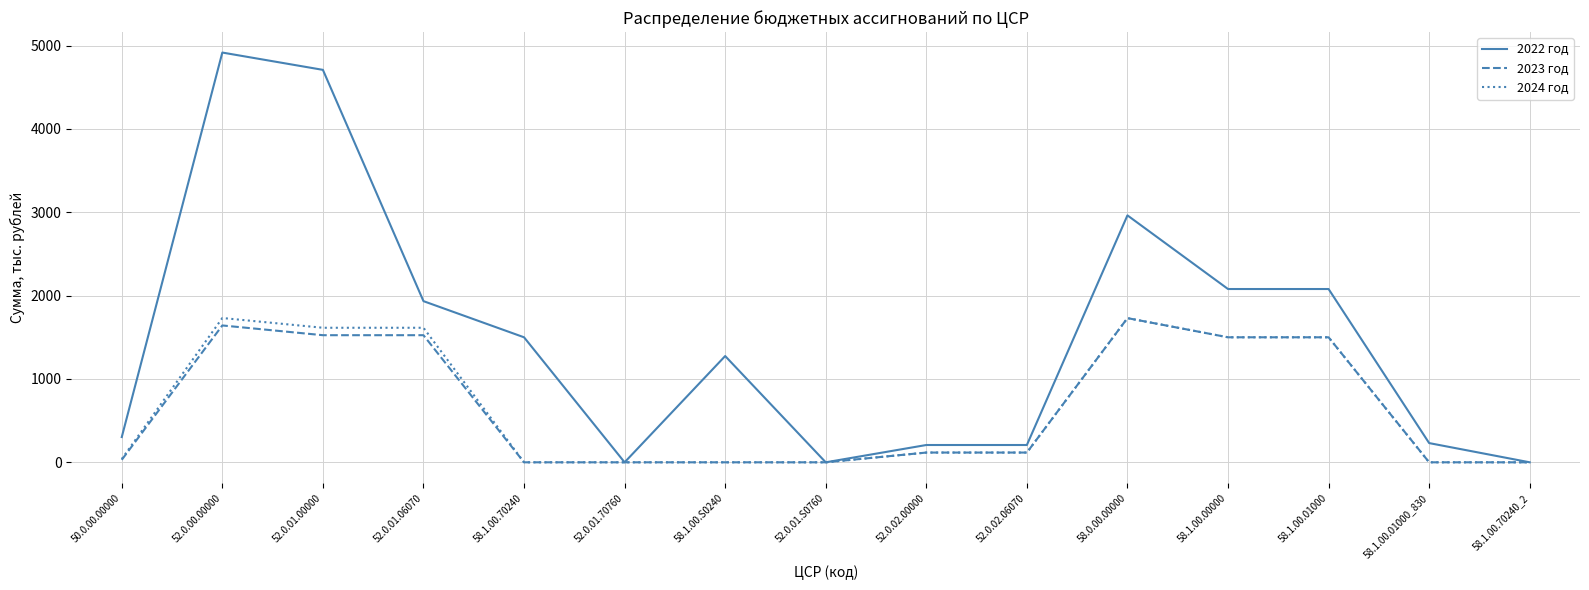

What are all the series names shown in the legend?

2022 год, 2023 год, 2024 год